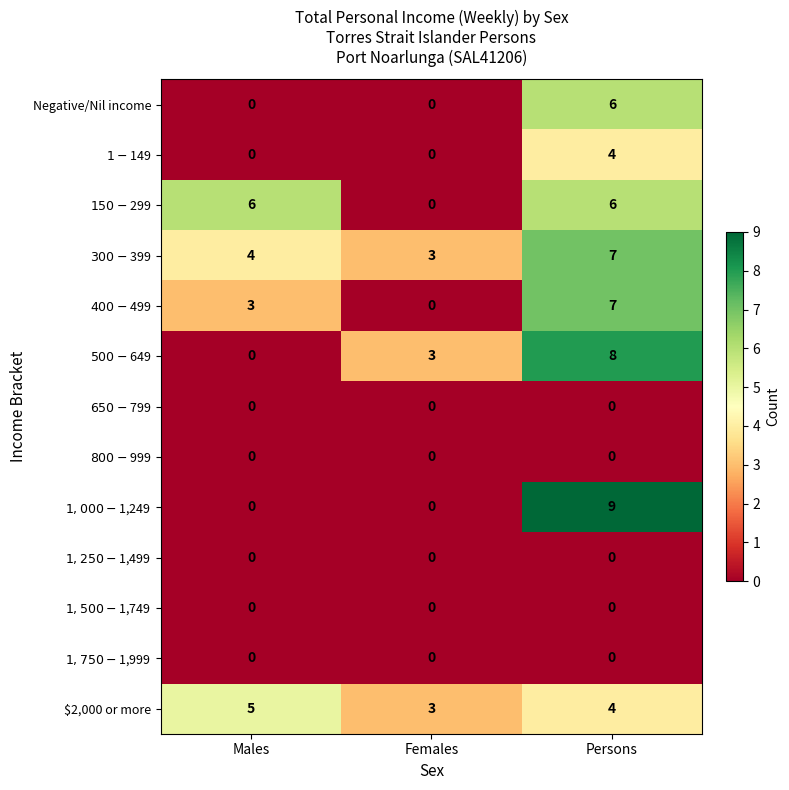

The value of Negative/Nil income at Persons is 2. True or false?

False